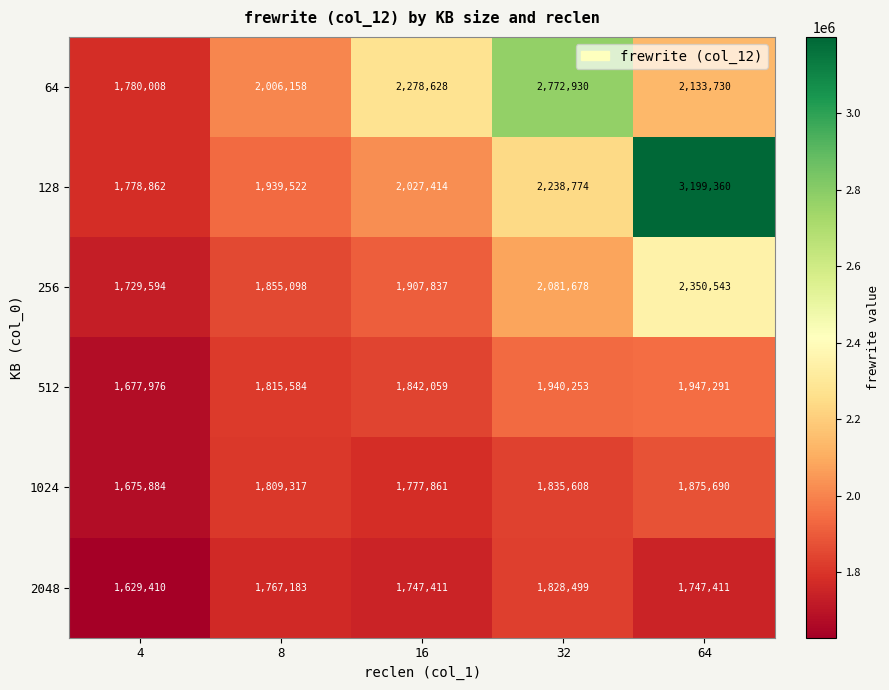

How many categories are shown in the chart?

5